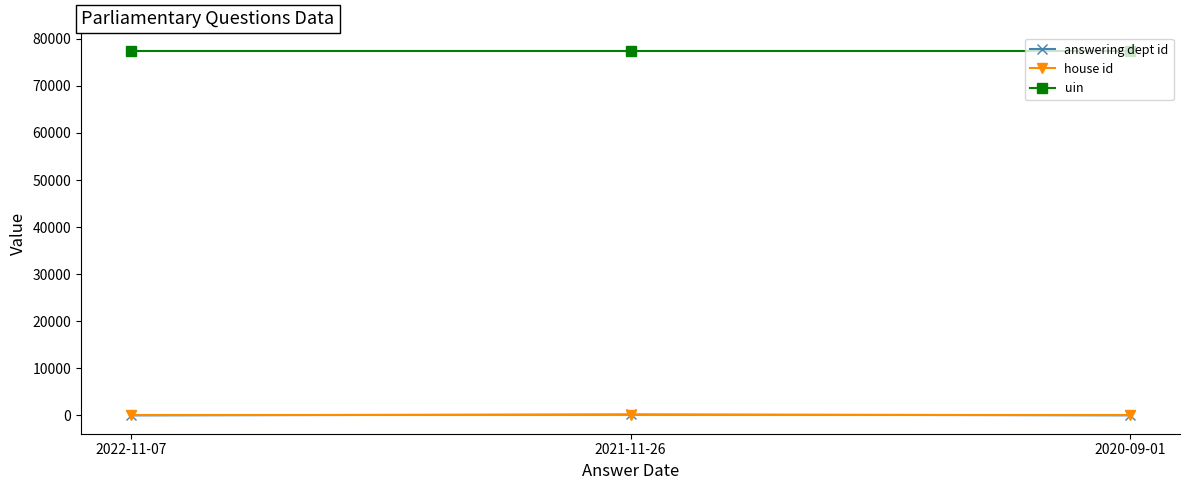

What is the sum of all uin values?

232506